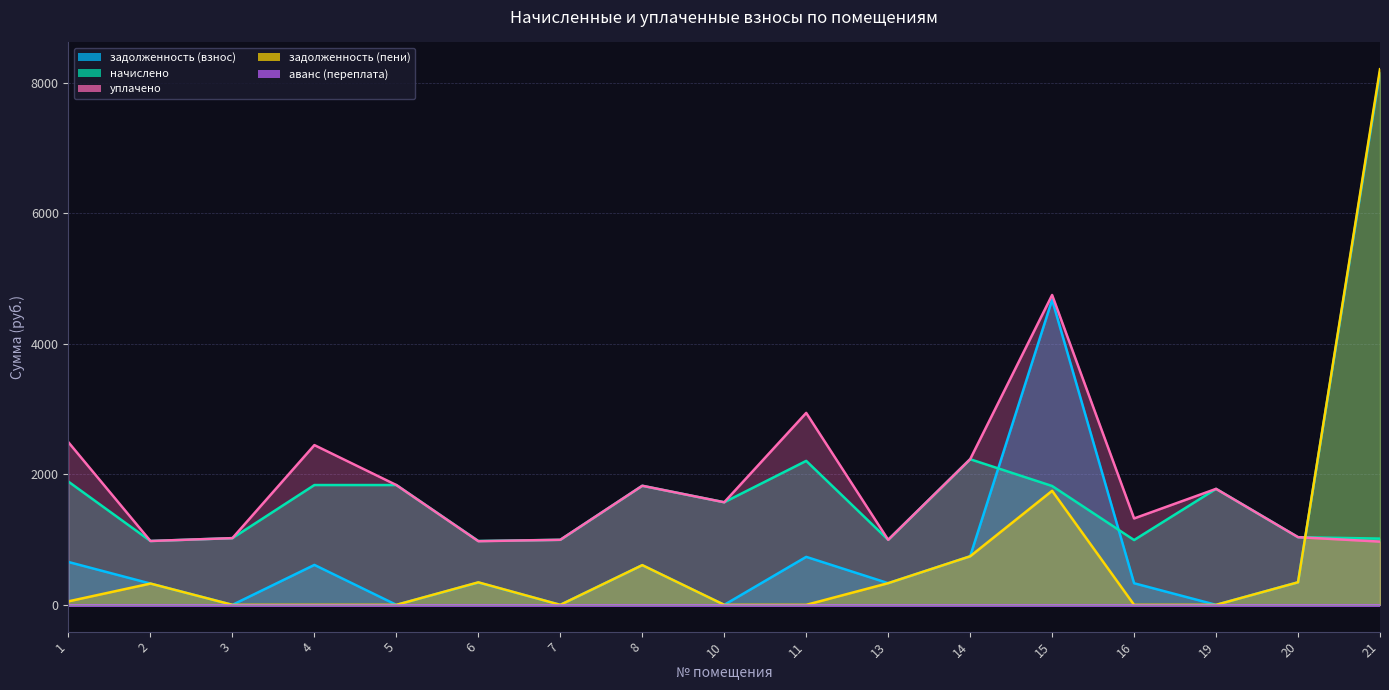

Is it true that задолженность (пени) equals 0.0 at 10?

True